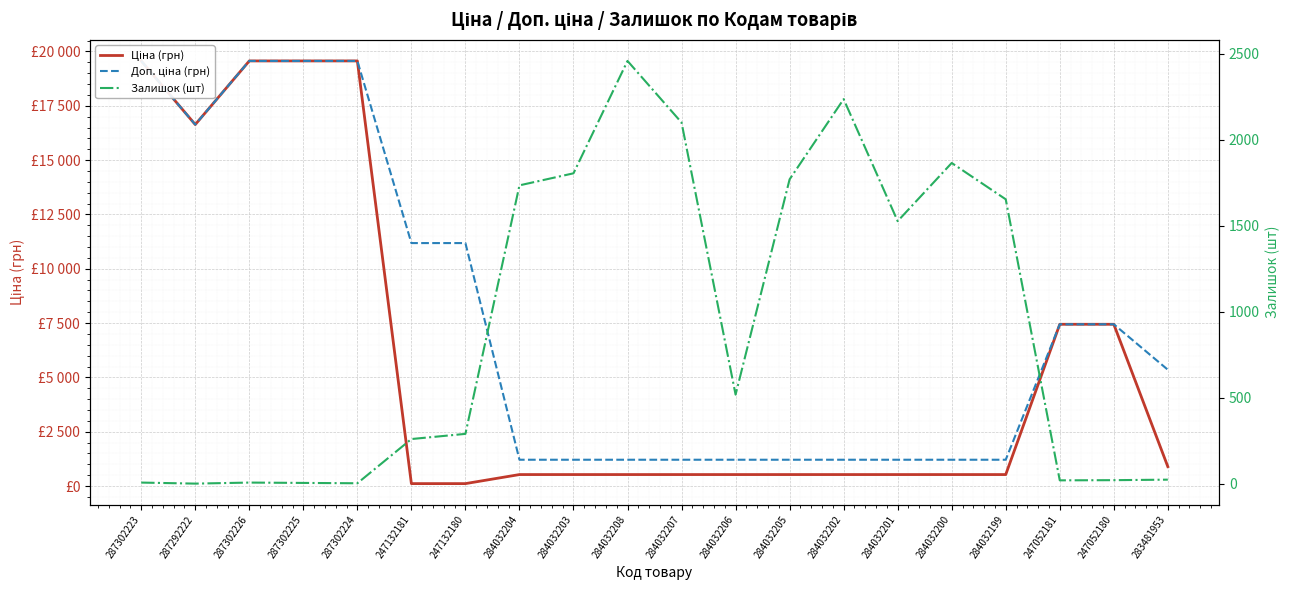

At which category does Залишок (шт) reach its first local peak?

287302226